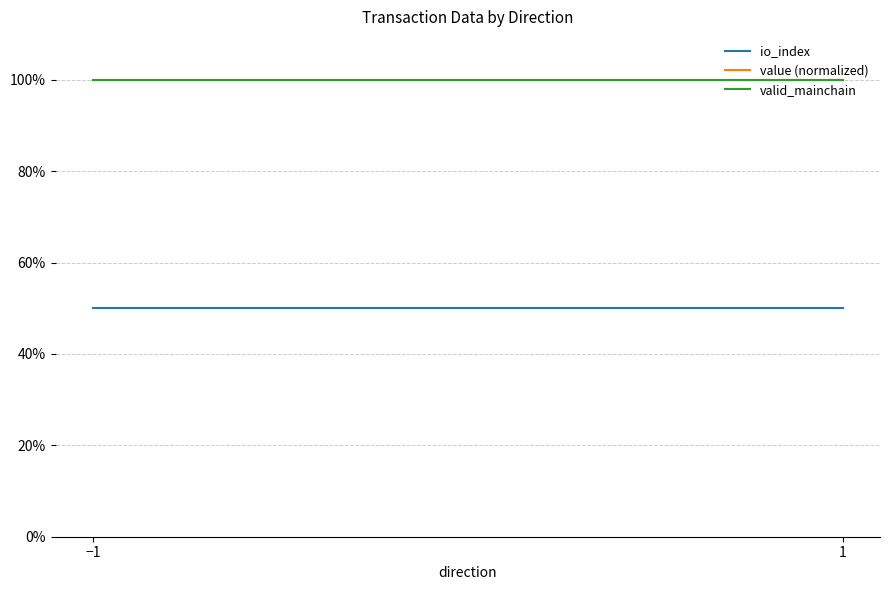

True or false: value (normalized) has a value of 0.2 at 1.

False